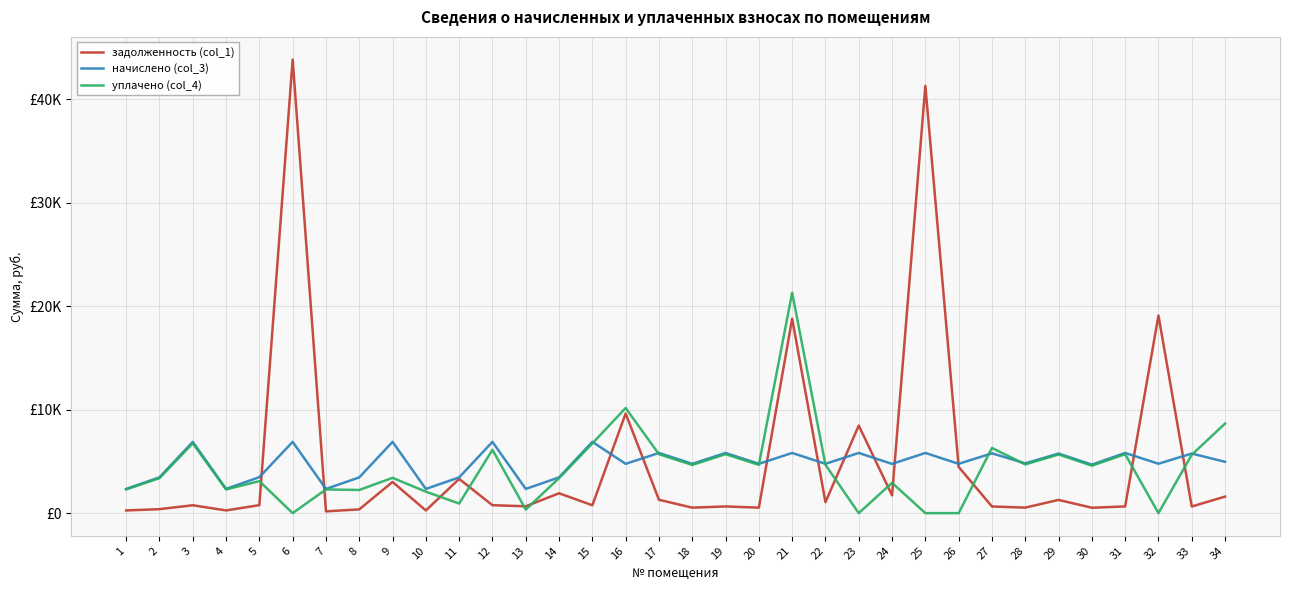

Reading right to left, transcribe all the data shown in this chart.

задолженность (col_1): 1598.4	640.0	19101.0	646.4	520.8	1280.0	533.5	642.4	4468.5	41298.4	1718.4	8467.9	1059.2	18792.5	529.6	646.4	528.1	1292.8	9632.1	760.9	1920.0	662.2	766.2	3308.1	260.0	3014.3	363.3	171.3	43842.3	772.8	260.0	762.5	383.8	260.0
начислено (col_3): 4959.8	5760.0	4773.6	5817.6	4687.2	5760.0	4809.6	5781.6	4766.4	5817.6	4759.2	5817.6	4766.4	5817.6	4766.4	5817.6	4766.4	5817.6	4766.4	6890.4	3456.0	2340.0	6890.4	3456.0	2340.0	6890.4	3456.0	2340.0	6890.4	3477.6	2340.0	6890.4	3456.0	2340.0
уплачено (col_4): 8658.2	5640.0	0.0	5698.4	4589.6	5672.5	4709.4	6303.6	0.0	0.0	2927.9	0.0	4670.8	21308.5	4667.1	5699.2	4660.5	5696.0	10161.7	6742.2	3384.3	343.7	6124.8	924.3	2078.0	3413.1	2236.4	2291.2	0.0	3091.2	2291.2	6749.3	3384.0	2291.2